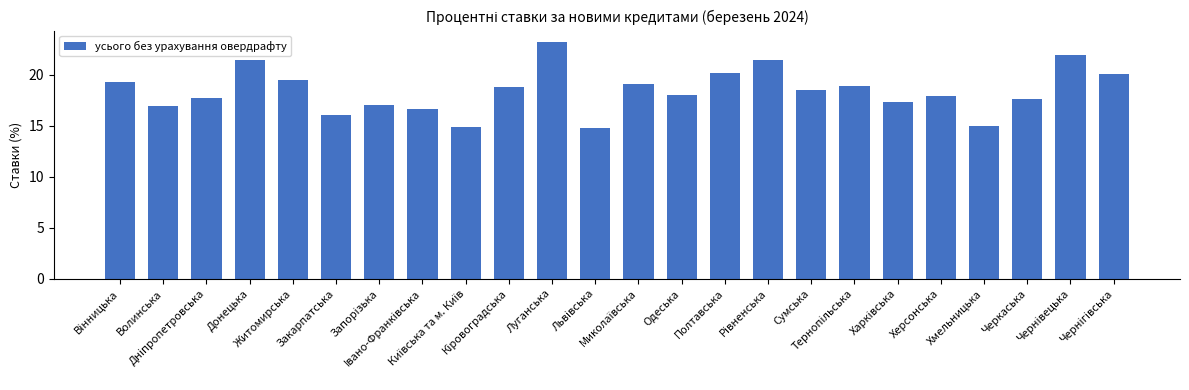

What is the value of the 2nd bar from the left?

16.9